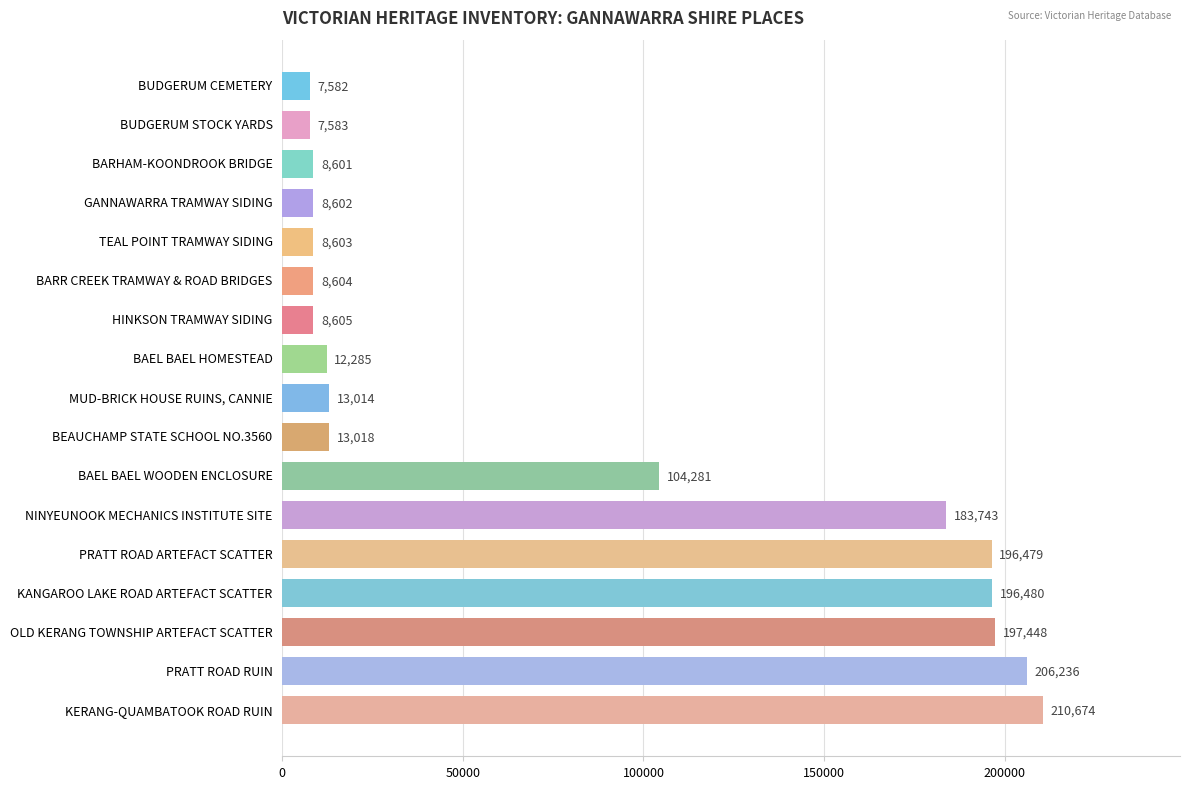

What is the maximum value shown in the chart?

210674